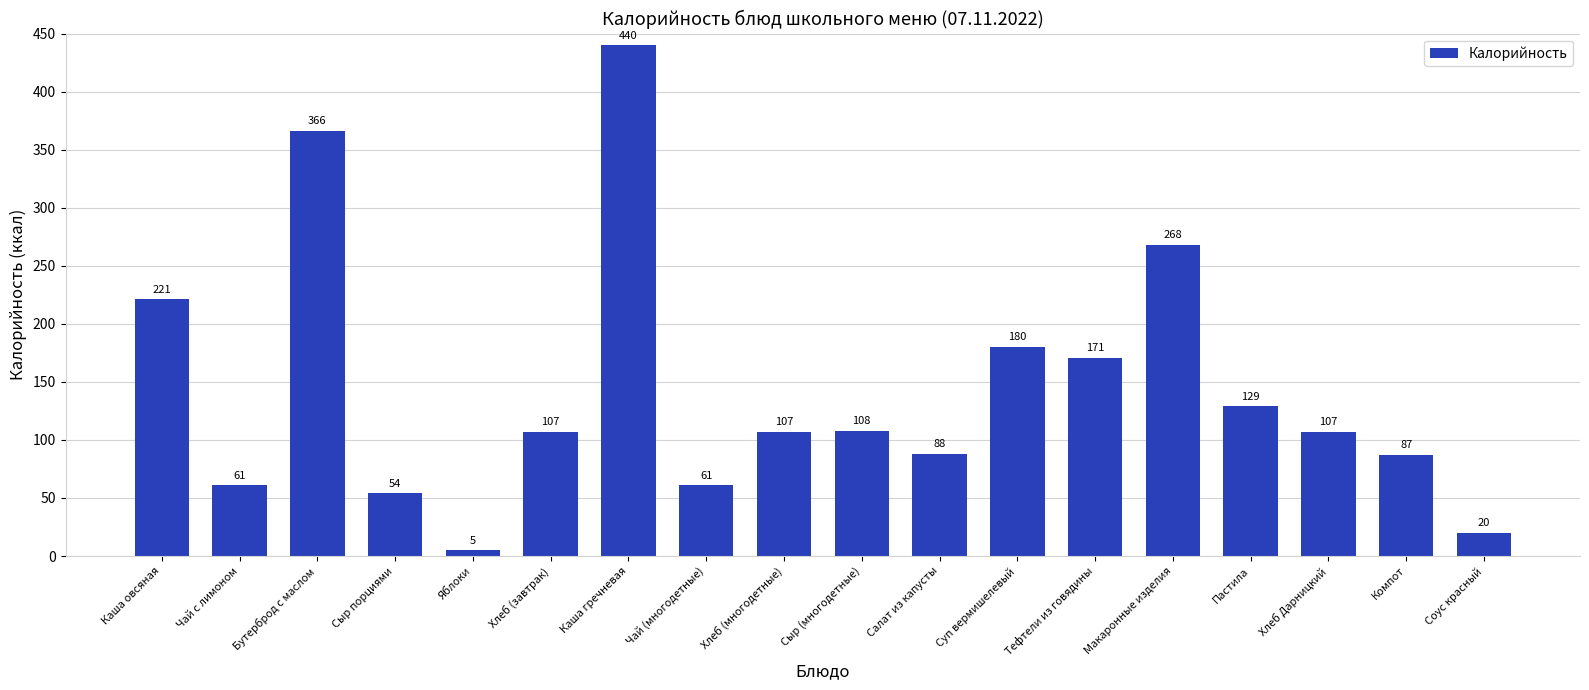

Where is the data nearest to the value 222?

Каша овсяная